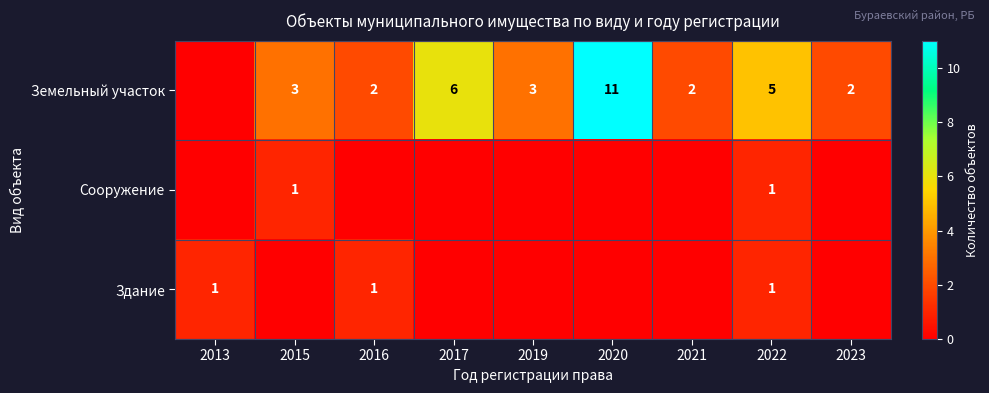

True or false: Земельный участок has a value of 2 at 2019.

False